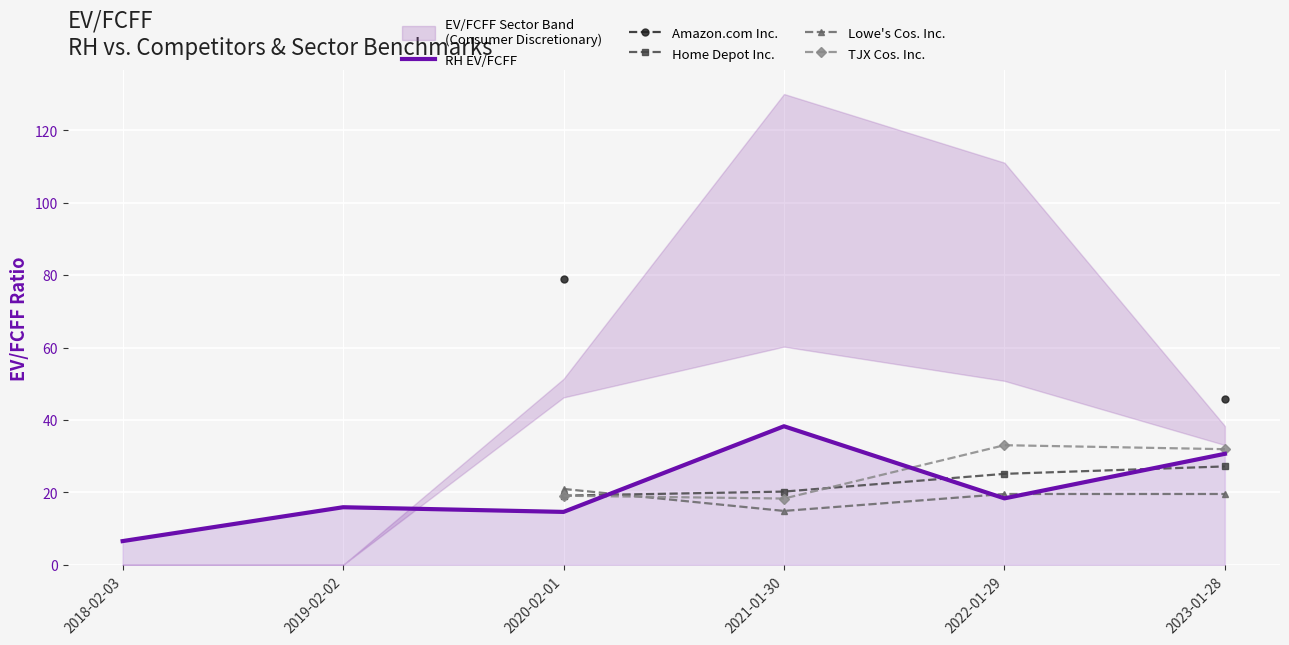

At which label does RH EV/FCFF reach its minimum?

2018-02-03